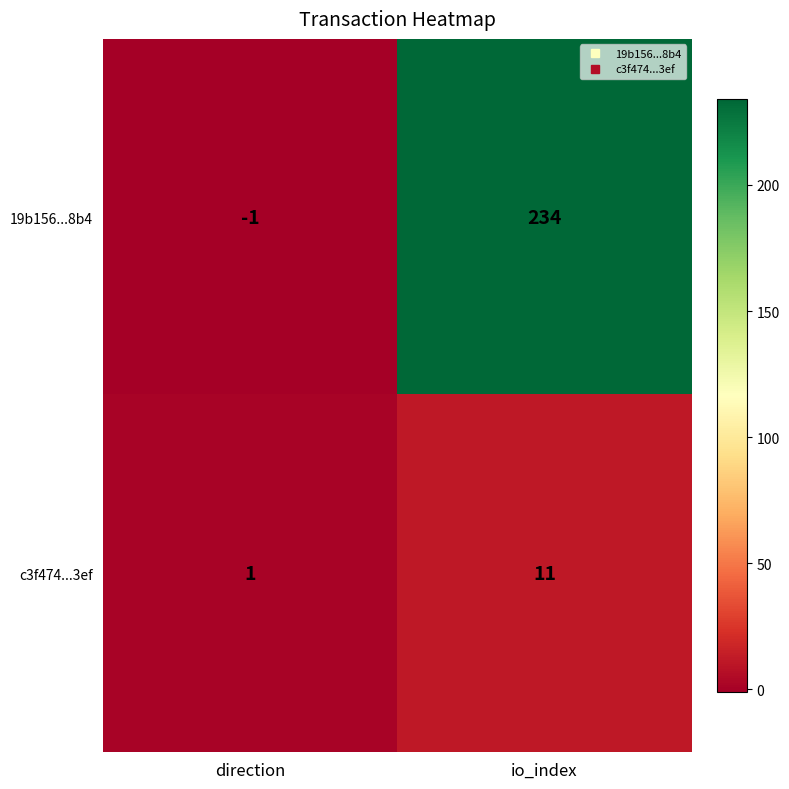

At which category is the sum across all series the highest?

io_index